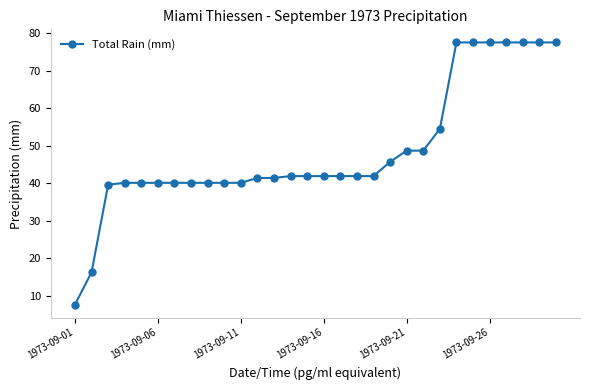

How many data points are less than 41?

11